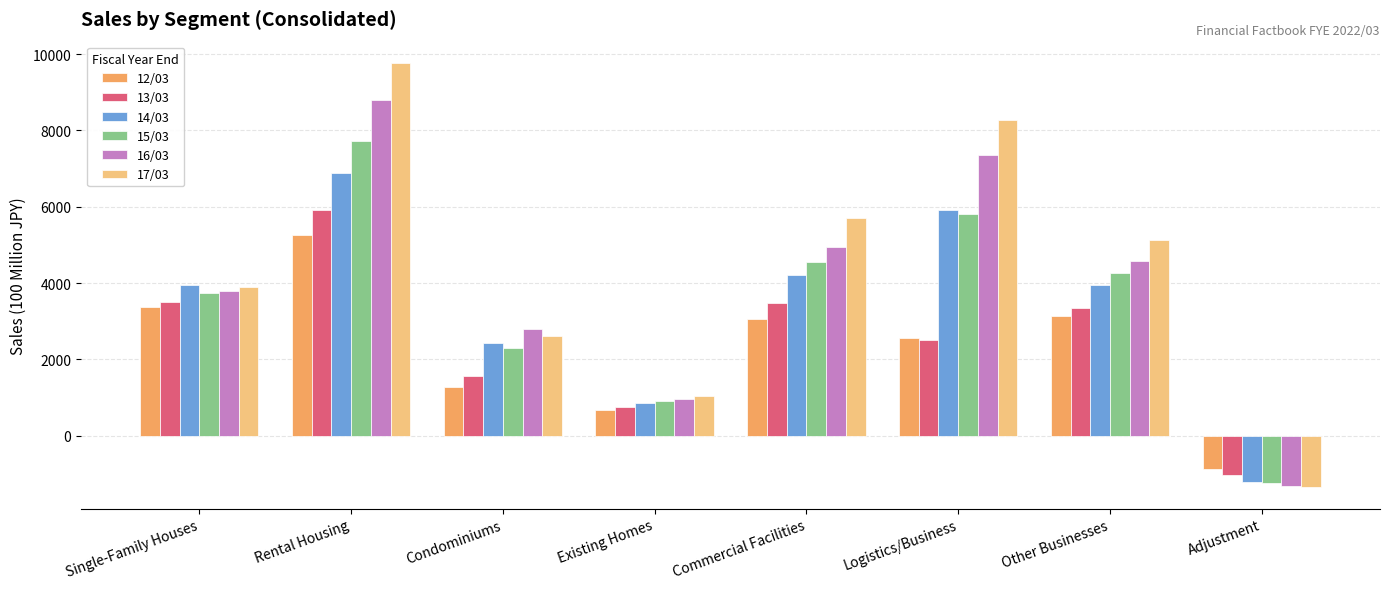

How many negative values does the 15/03 series have?

1